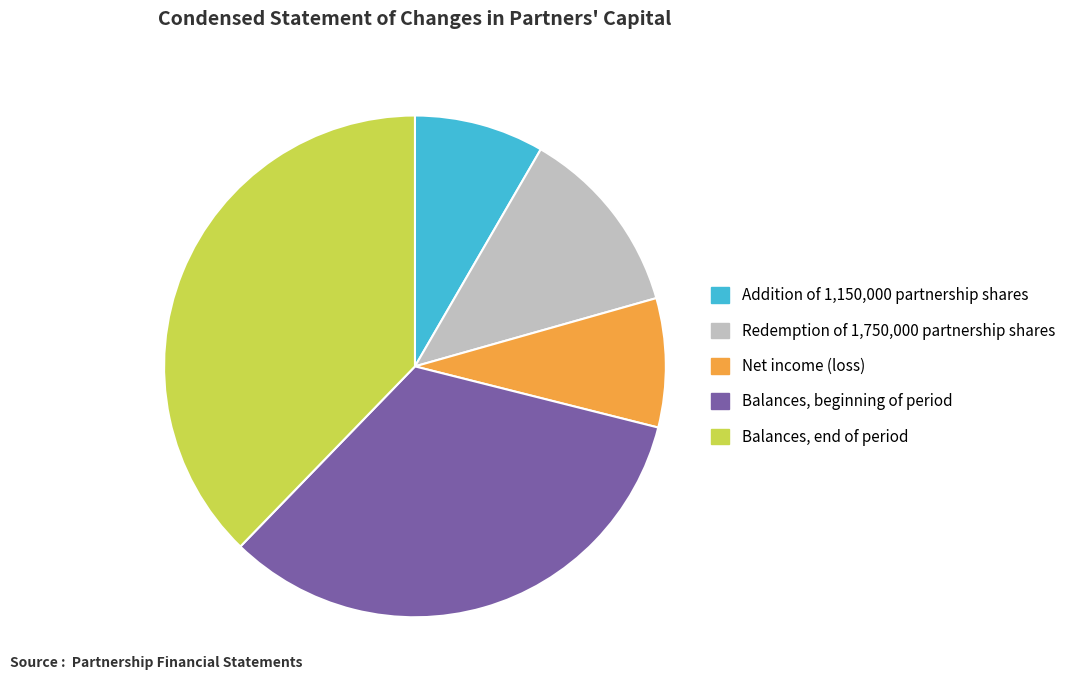

Approximately how many times larger is the value at Balances, beginning of period compared to Net income (loss)?

4.0